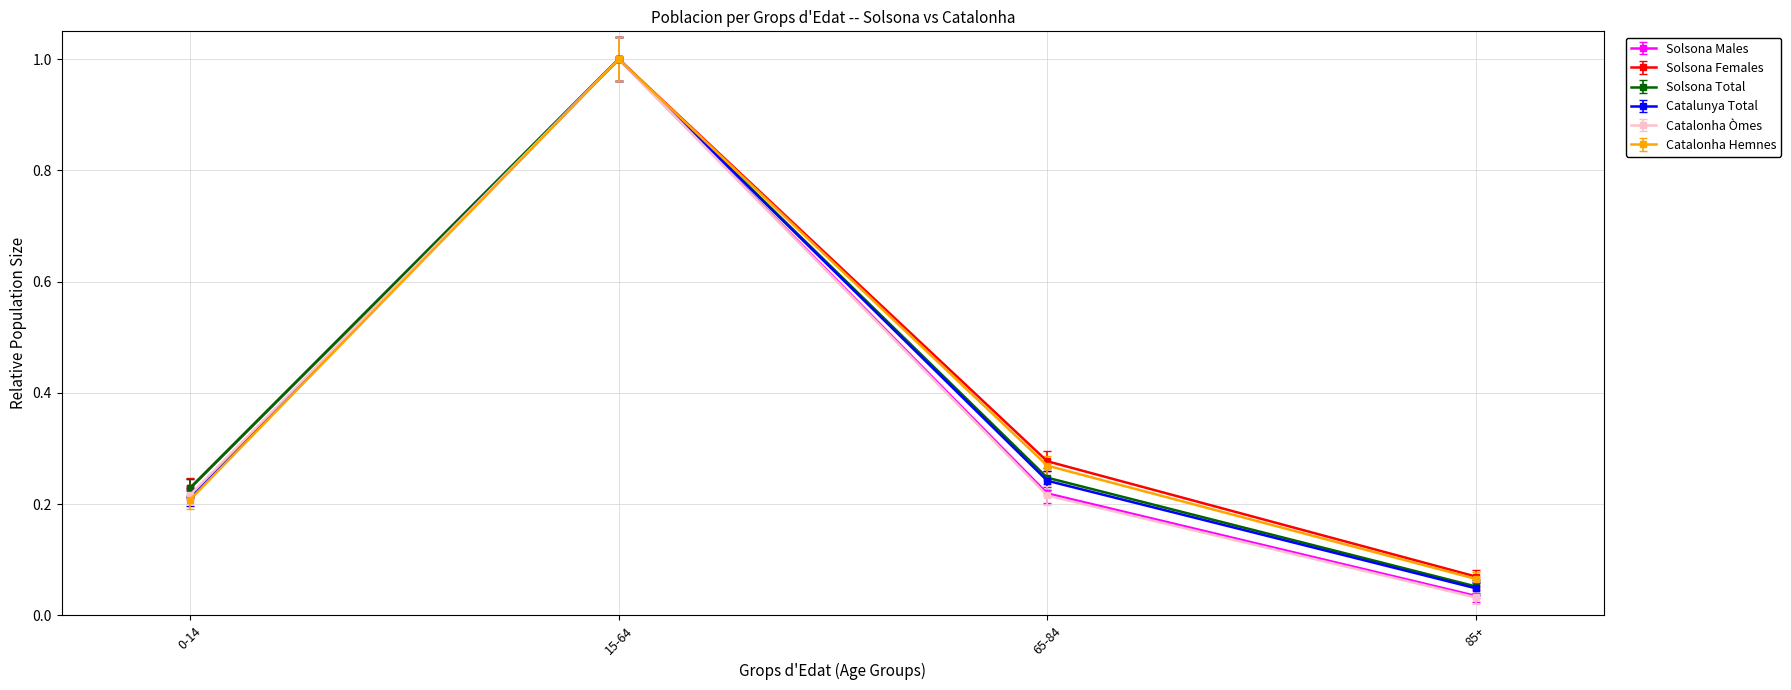

At which label is Catalonha Hemnes closest to 0?

85+